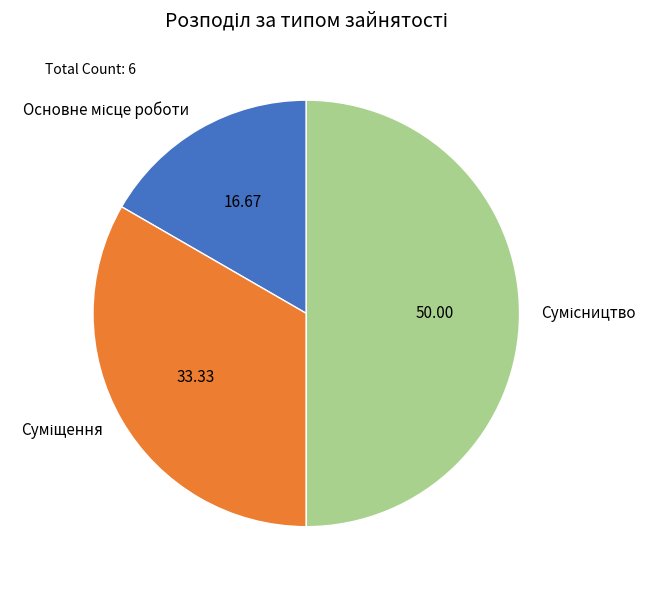

How many segments does this pie chart have?

3